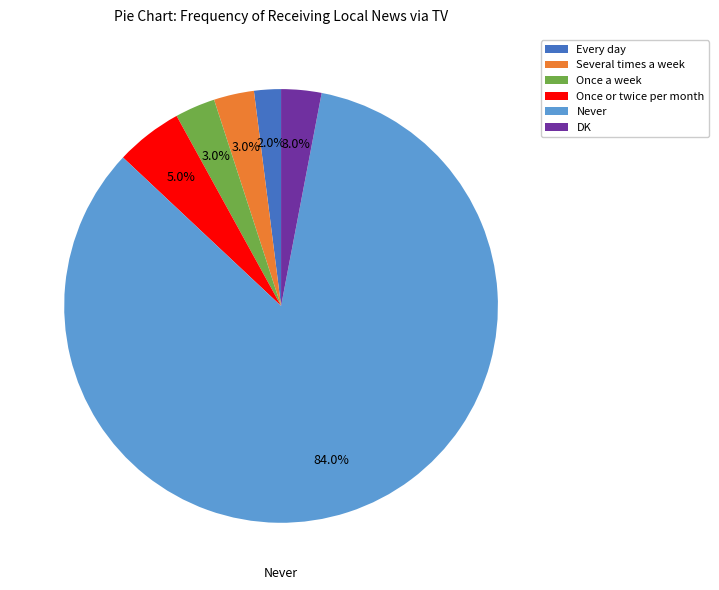

What percentage do Once a week and DK together represent?

6.0%